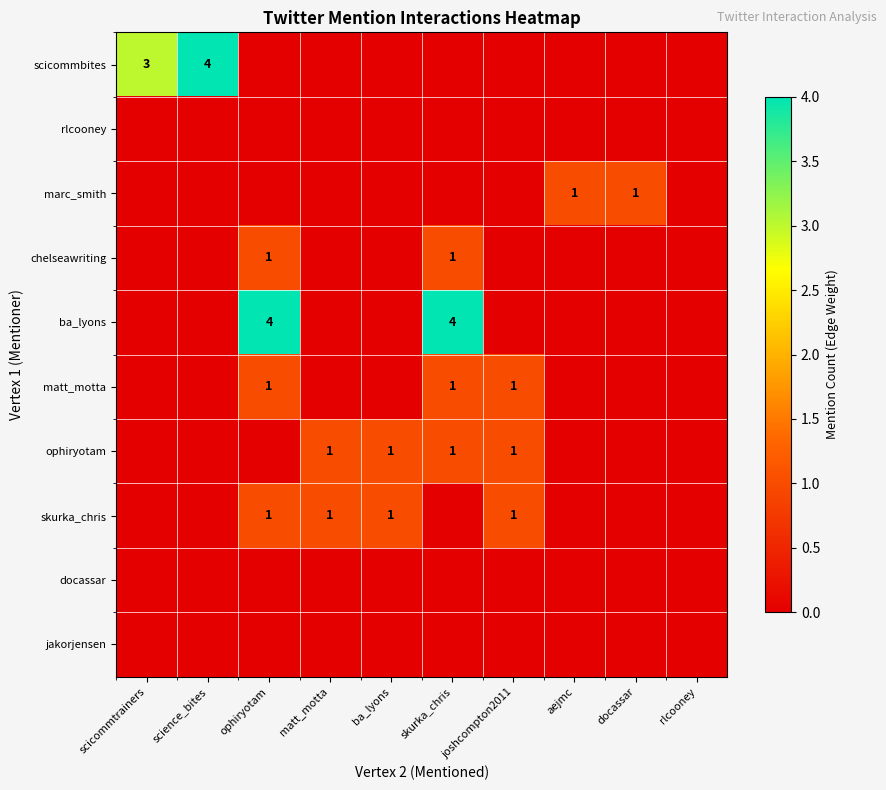

Is it true that marc_smith equals 1 at docassar?

True